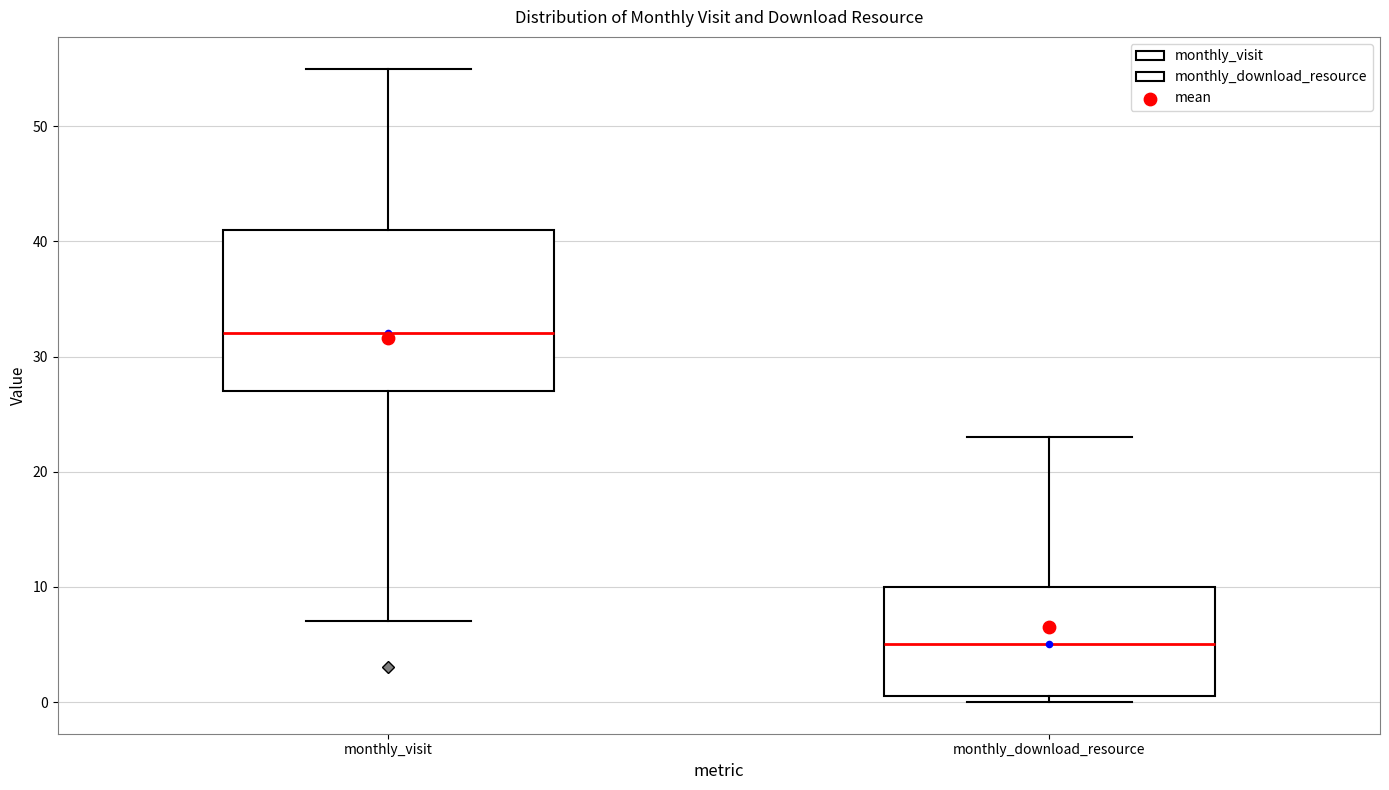

Which box's median line is the lowest?

monthly_download_resource